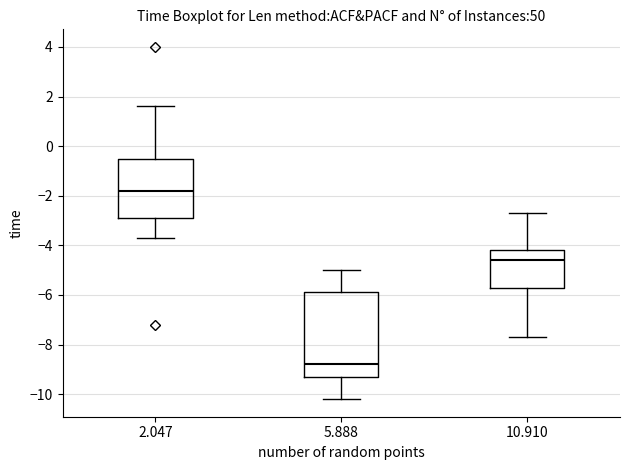

Reading left to right, read every box against the y-axis: the position of its median line, the range the box covers, and the ends of its whiskers. The values are not printed on the chart, so give them approximately, as read against the axis.

2.047: median -1.8, box -2.8 to -0.4, whiskers -3.6 to 1.6
5.888: median -8.8, box -9.2 to -5.8, whiskers -10.2 to -5.0
10.910: median -4.6, box -5.6 to -4.2, whiskers -7.6 to -2.6